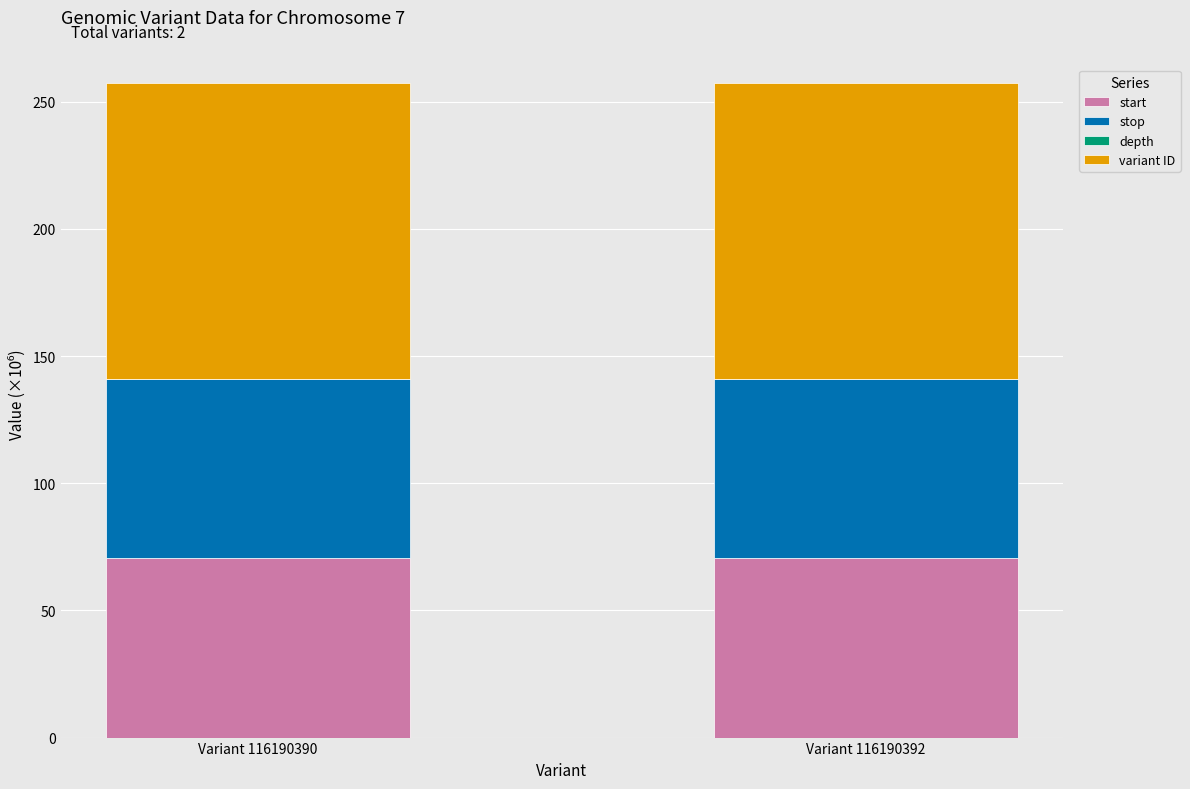

Does the chart contain stacked bars?

Yes